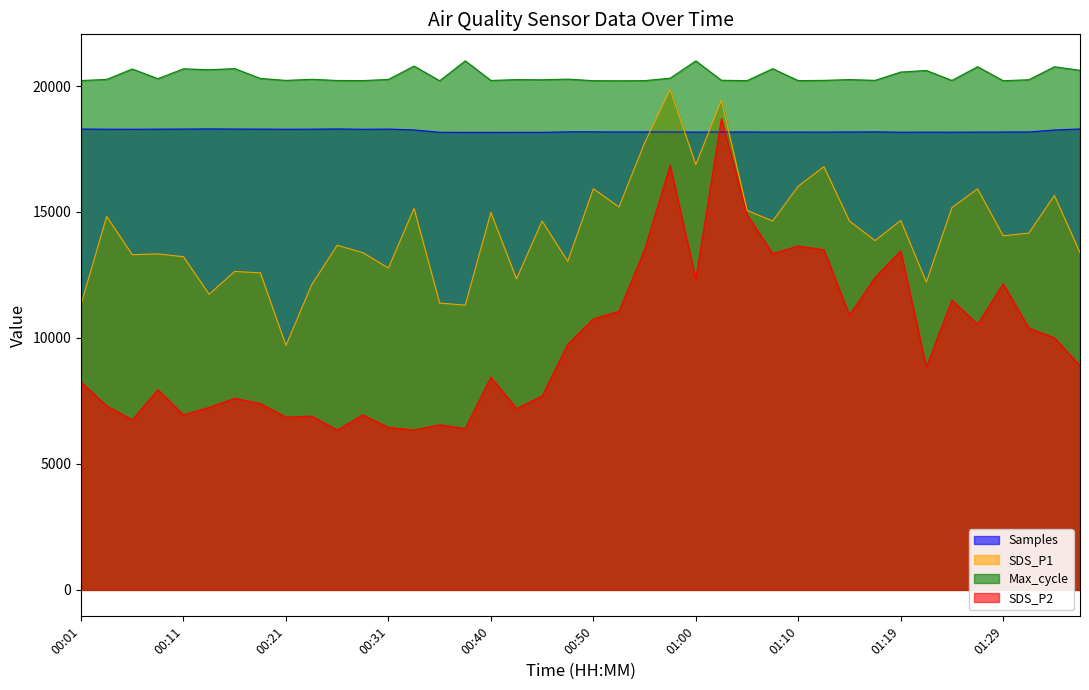

True or false: SDS_P2 and Max_cycle intersect in this chart.

False